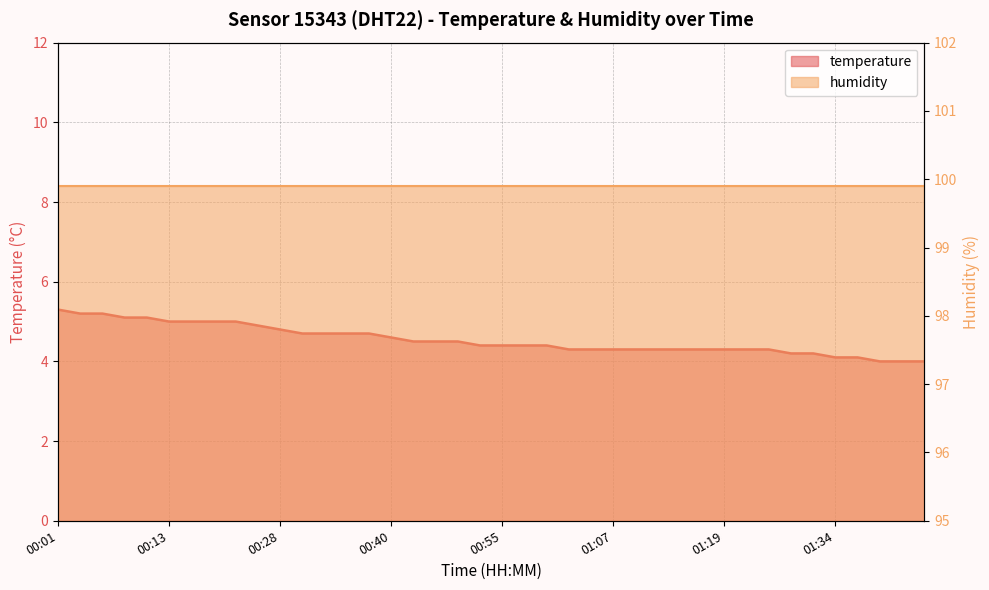

List the labels in order of value, largest first.

00:01, 00:03, 00:06, 00:08, 00:11, 00:13, 00:15, 00:18, 00:20, 00:25, 00:28, 00:30, 00:33, 00:35, 00:37, 00:40, 00:45, 00:48, 00:50, 00:52, 00:55, 00:57, 01:00, 01:02, 01:05, 01:07, 01:10, 01:12, 01:15, 01:17, 01:19, 01:22, 01:24, 01:27, 01:32, 01:34, 01:37, 01:39, 01:42, 01:44